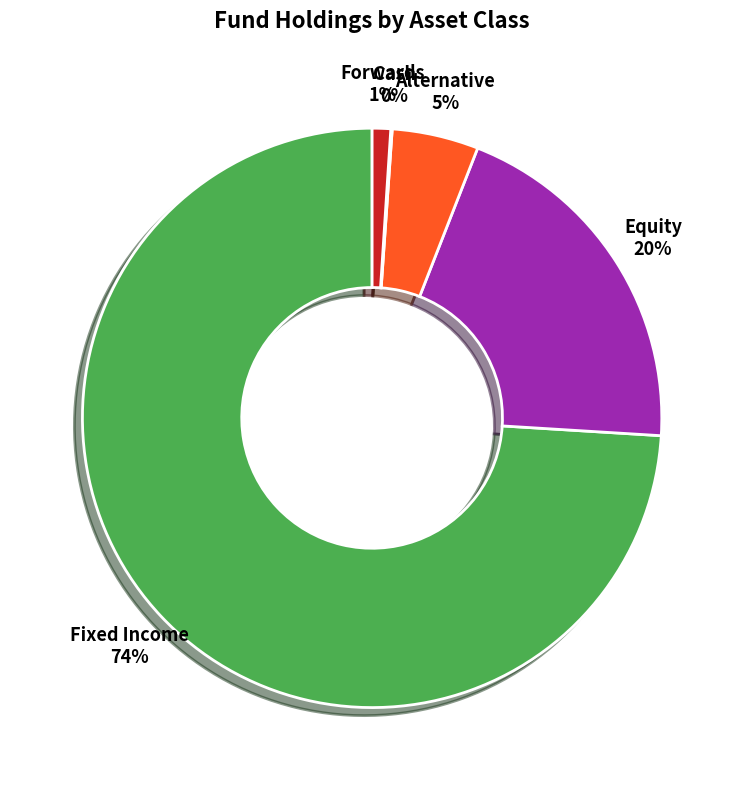

Which slice is the largest?

Fixed Income